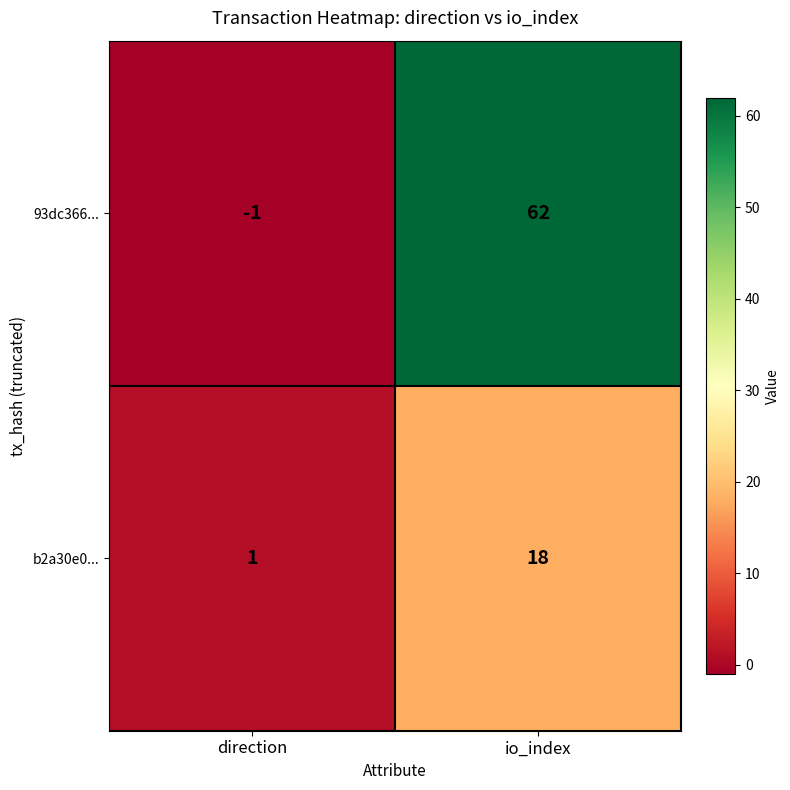

Where is 93dc366... nearest to the value 30?

direction